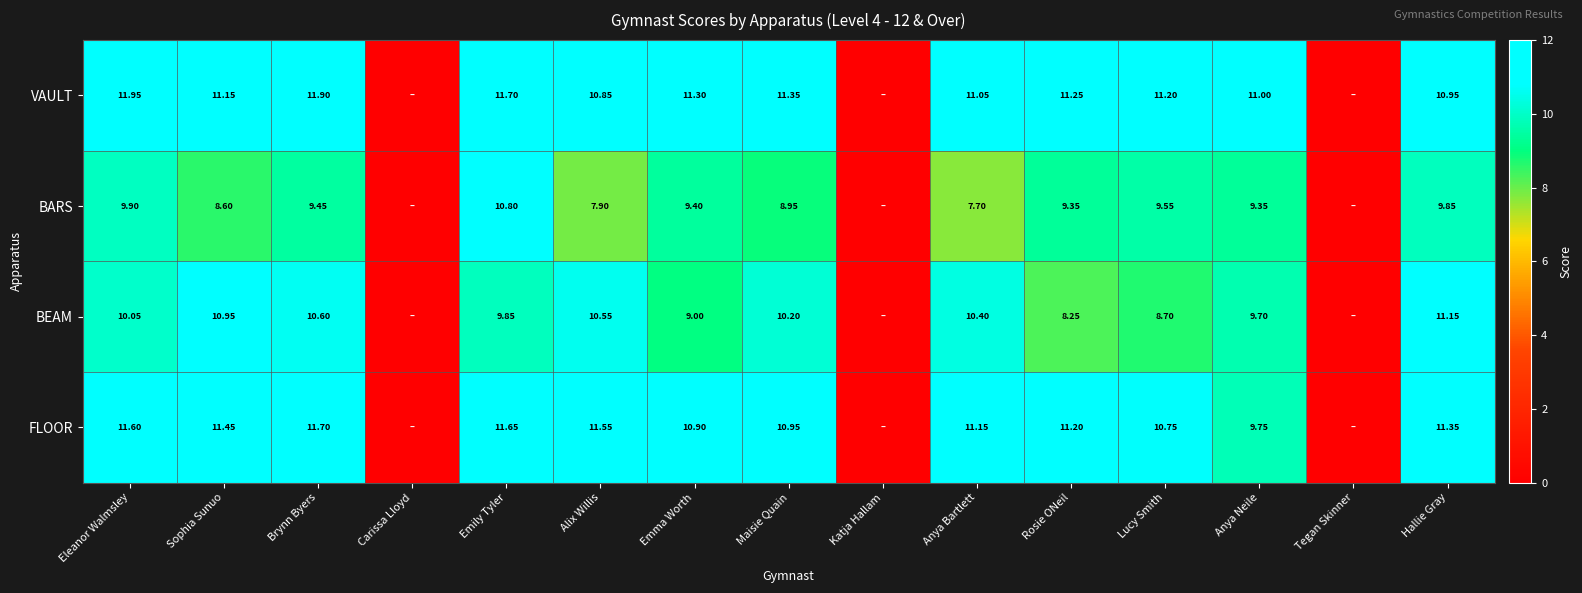

Which series changed the most between Sophia Sunuo and Alix Willis?

BARS